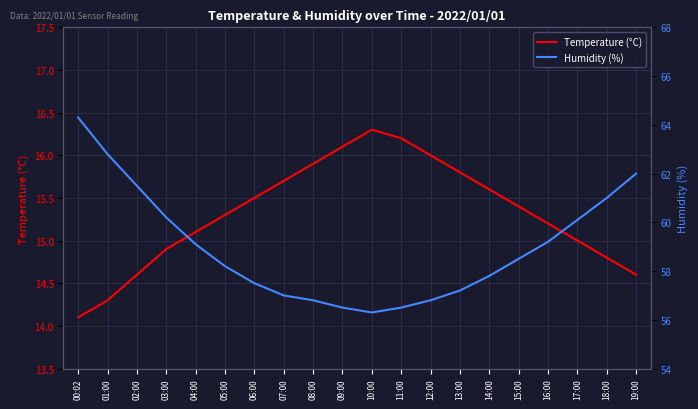

True or false: Temperature (°C) has more than 2 points higher than both neighbors.

False